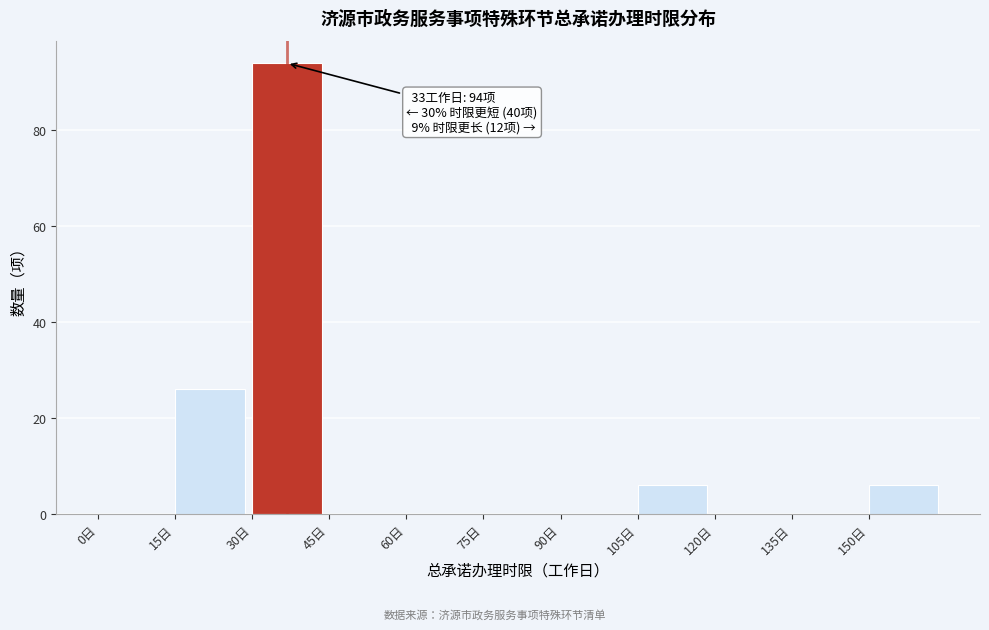

Which range on the x-axis has the tallest bar?

30 to 45